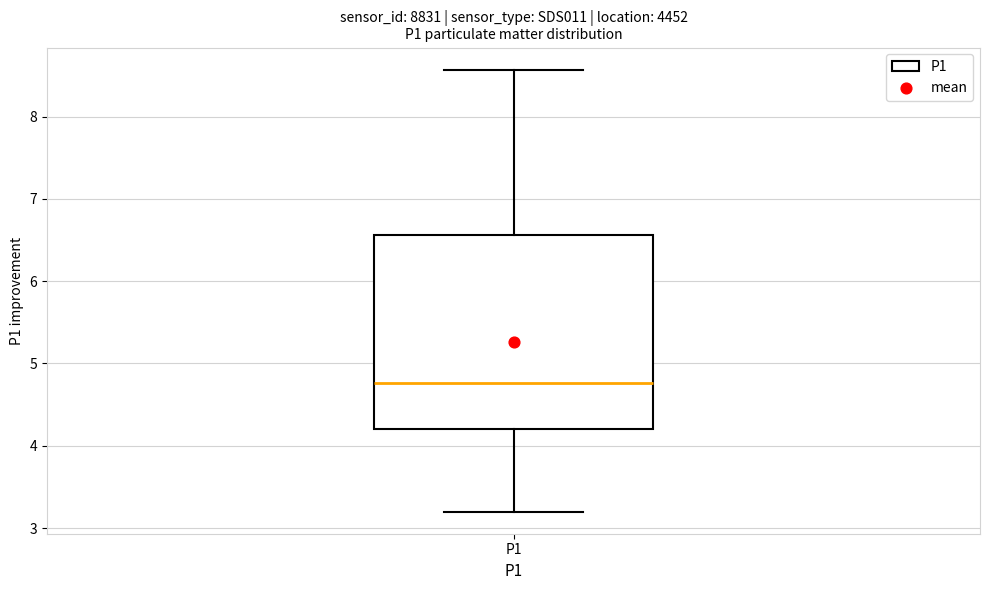

Read this box plot against the y-axis: the position of the median line, the range covered by the box, and the ends of both whiskers. The values are not printed on the chart, so give them approximately, as read against the axis.

median 4.8, box 4.2 to 6.6, whiskers 3.2 to 8.6